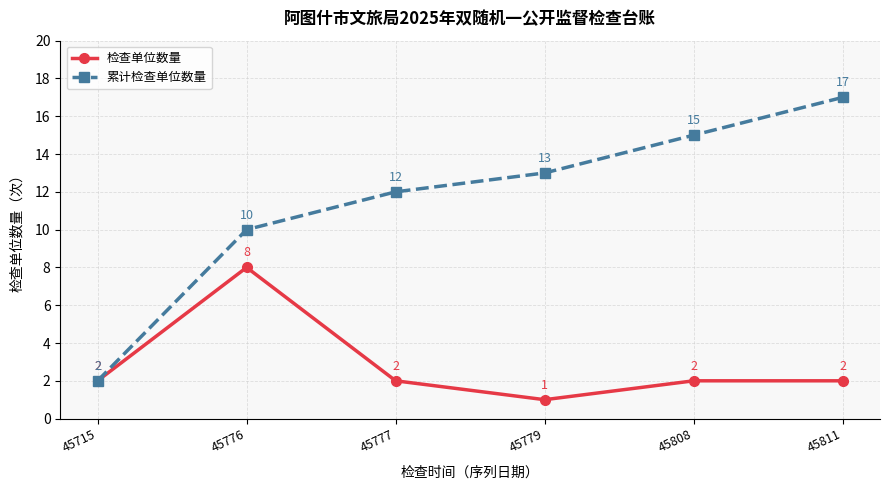

How many series are shown in this chart?

2